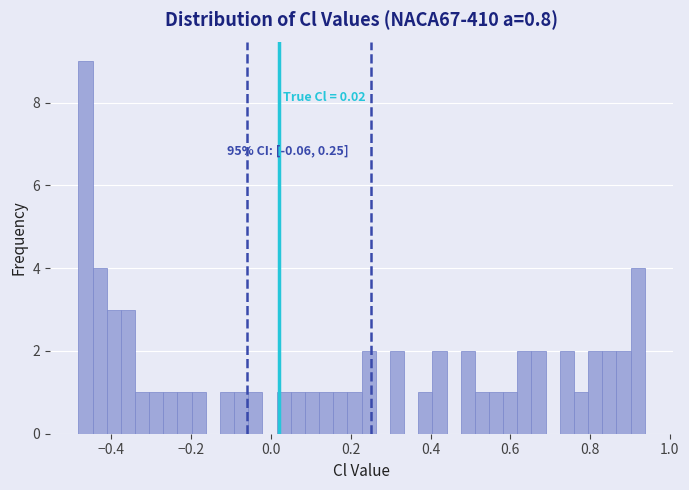

Read against the x-axis, roughly where is the centre of the tallest bar?

-0.46